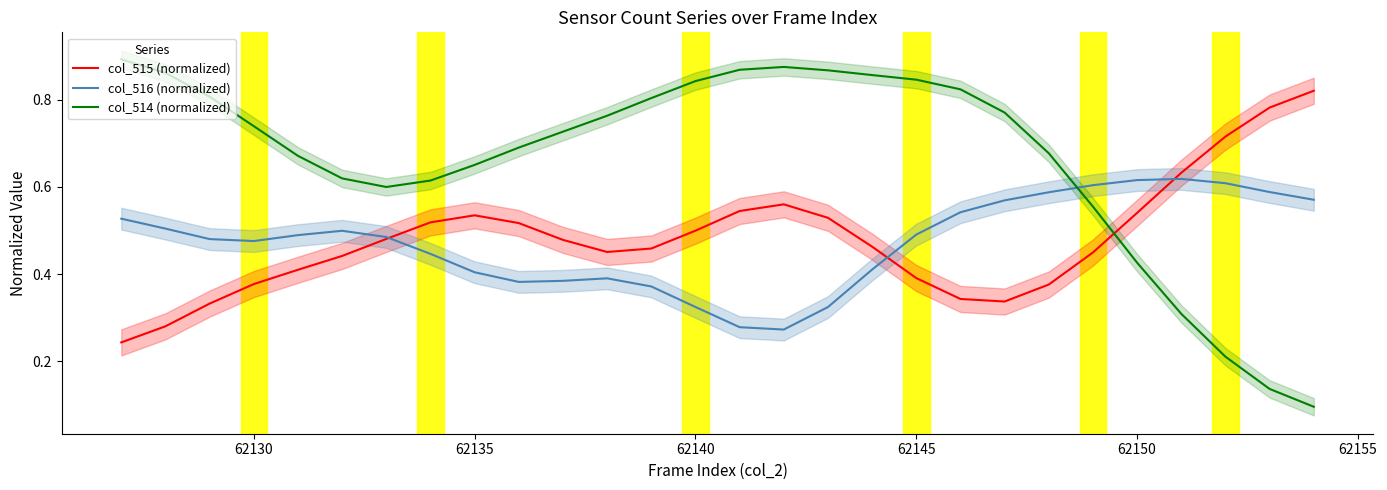

Reading left to right, what are all the values shown in this chart?

col_515 (normalized): 0.2	0.3	0.3	0.4	0.4	0.4	0.5	0.5	0.5	0.5	0.5	0.5	0.5	0.5	0.5	0.6	0.5	0.5	0.4	0.3	0.3	0.4	0.4	0.5	0.6	0.7	0.8	0.8
col_516 (normalized): 0.5	0.5	0.5	0.5	0.5	0.5	0.5	0.4	0.4	0.4	0.4	0.4	0.4	0.3	0.3	0.3	0.3	0.4	0.5	0.5	0.6	0.6	0.6	0.6	0.6	0.6	0.6	0.6
col_514 (normalized): 0.9	0.9	0.8	0.7	0.7	0.6	0.6	0.6	0.7	0.7	0.7	0.8	0.8	0.8	0.9	0.9	0.9	0.9	0.8	0.8	0.8	0.7	0.6	0.4	0.3	0.2	0.1	0.1